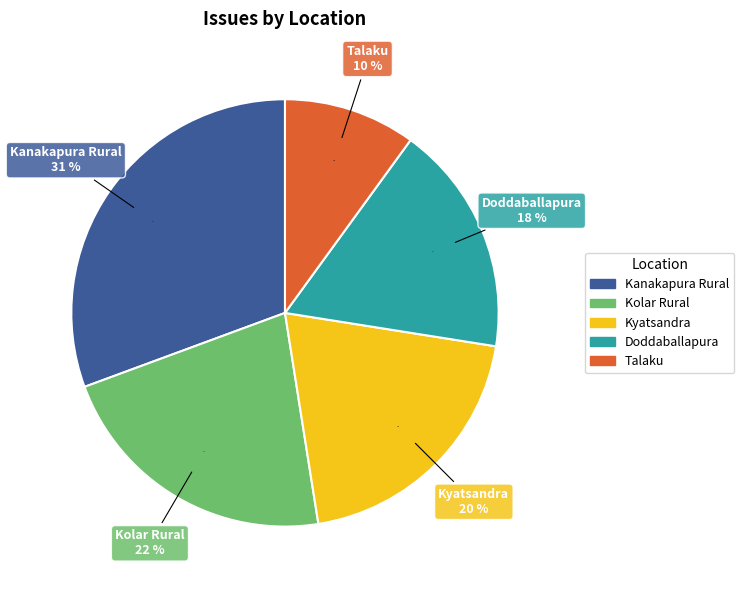

Combined, what portion of the pie is Doddaballapura and Kyatsandra?

37.5%